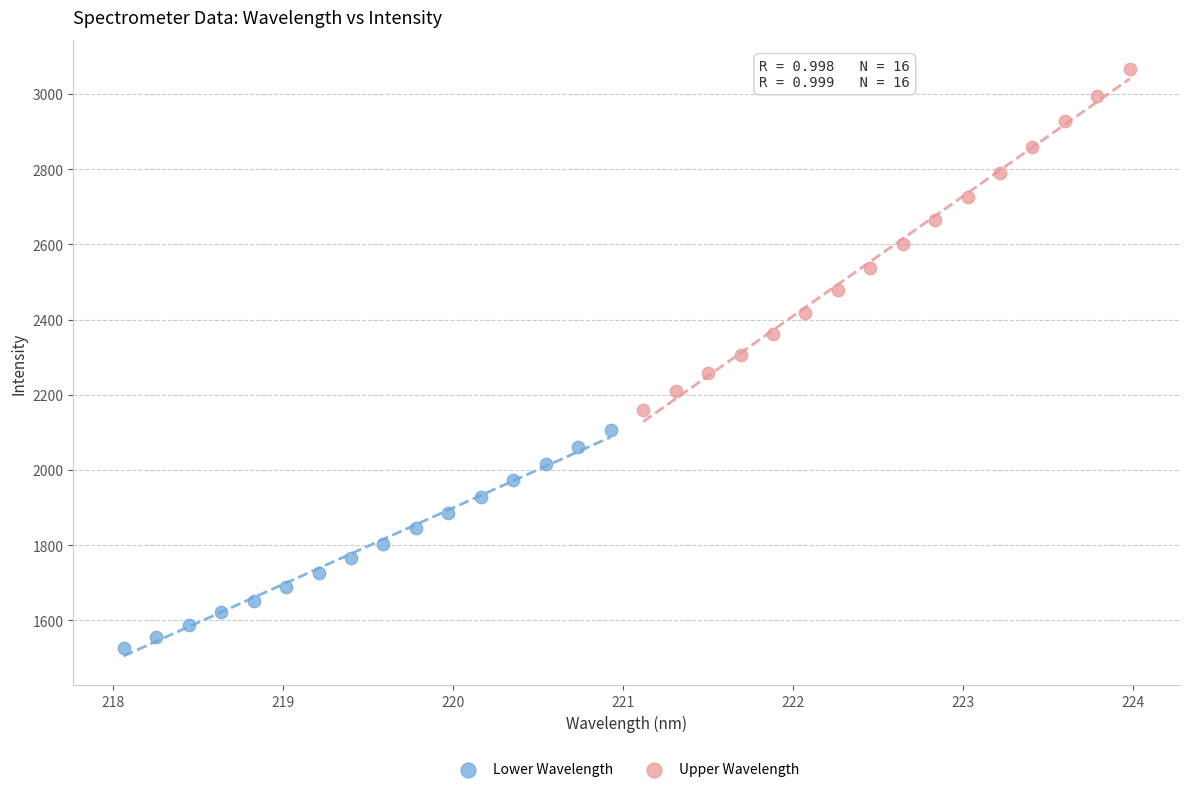

Which series reaches the maximum Y coordinate?

Upper Wavelength